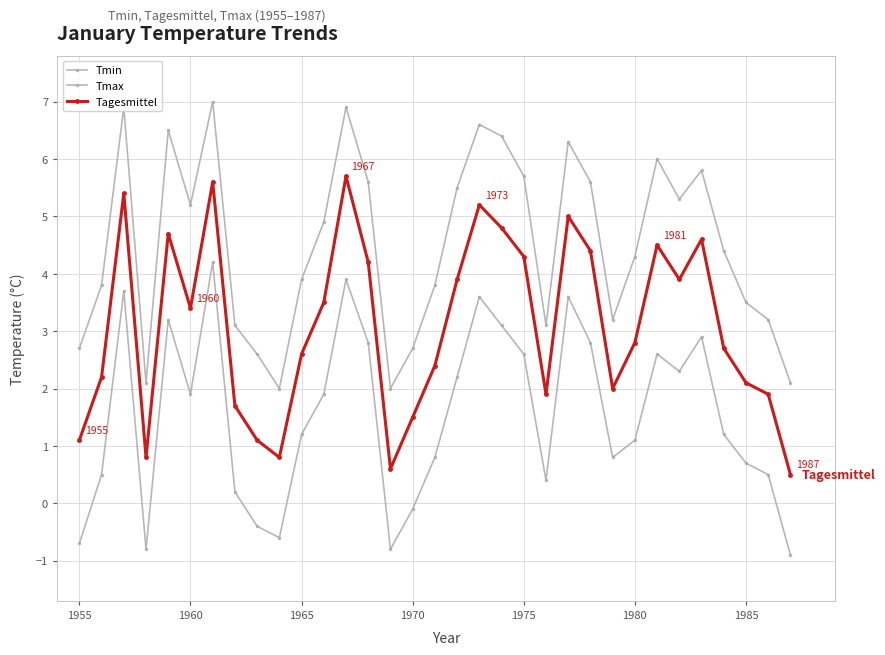

At how many categories does at least one series exceed 4?

18